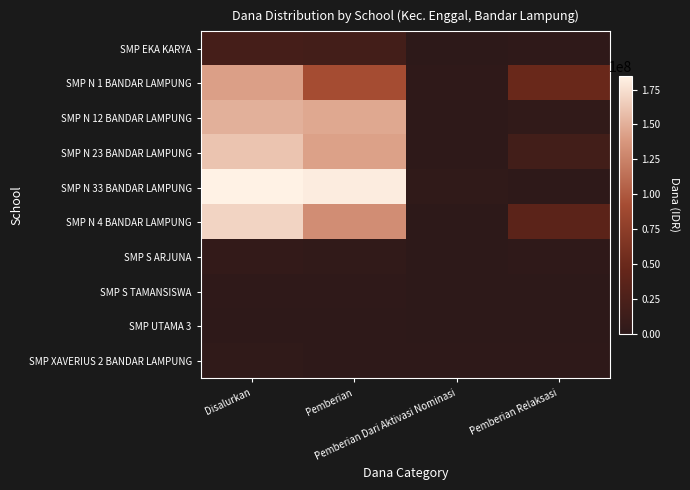

What is the total value across all series at Pemberian Relaksasi?

111750000